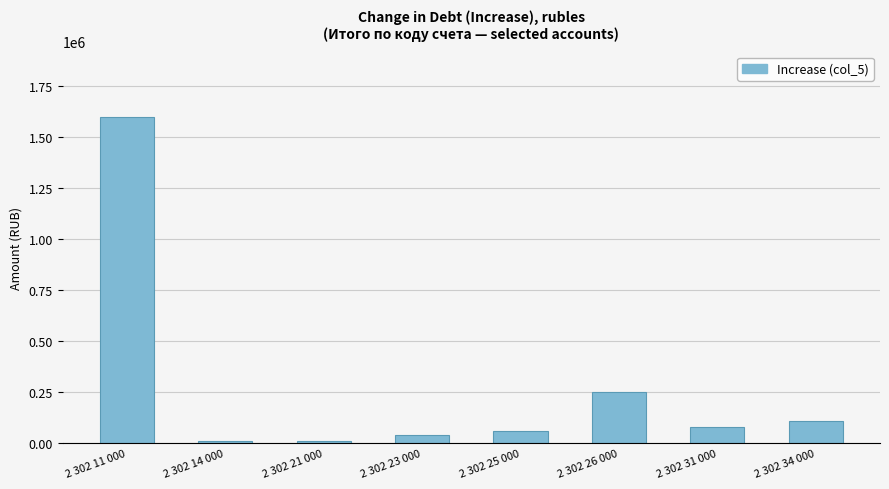

Count the number of categories in the chart.

8